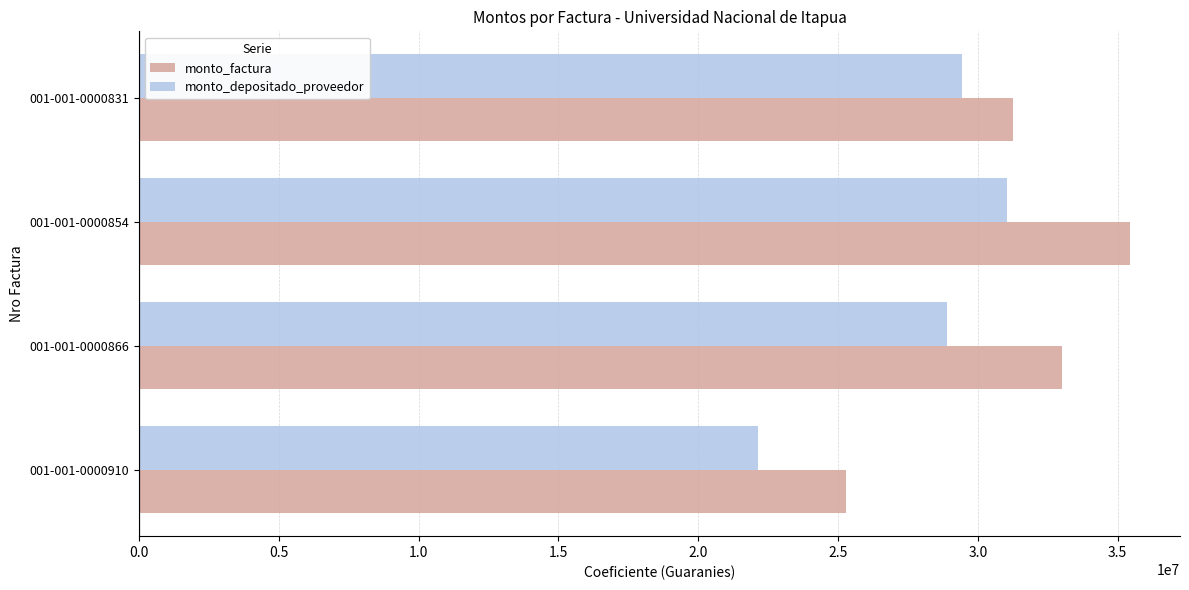

What is the greatest value displayed?

35458704